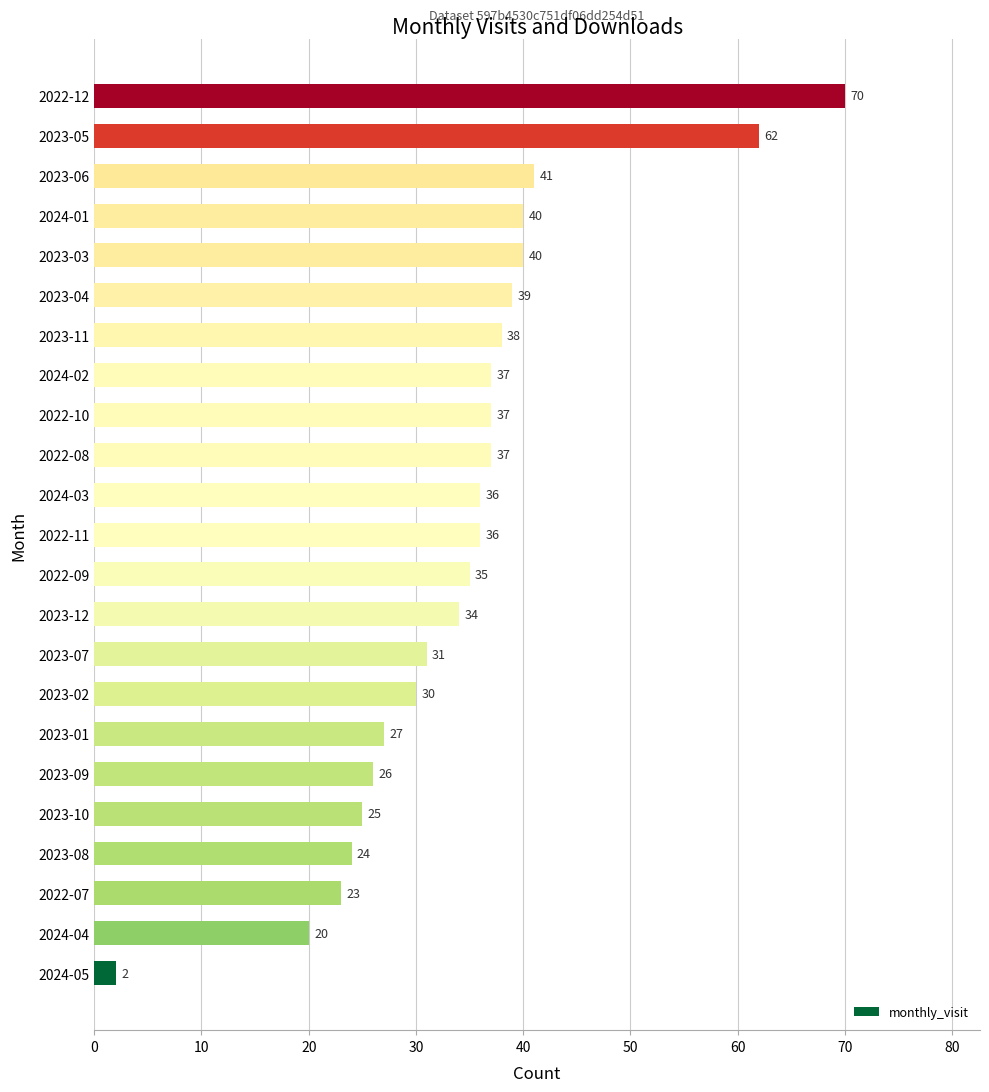

How many bars are there in total?

23